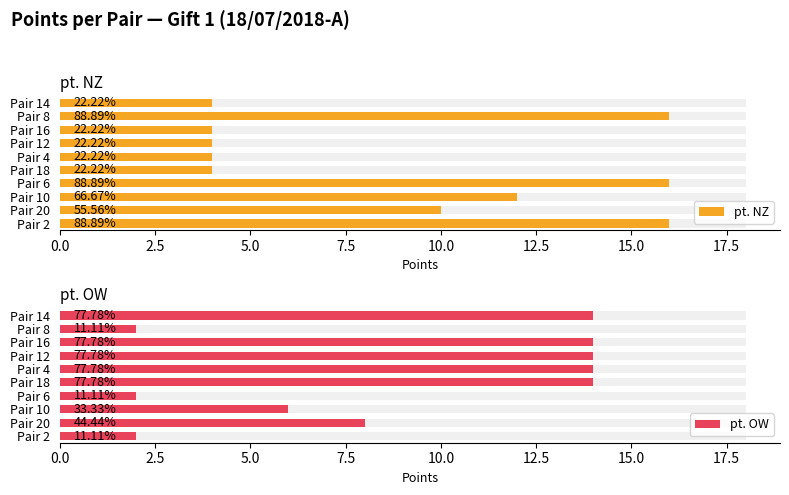

How many bars are there in total?

20